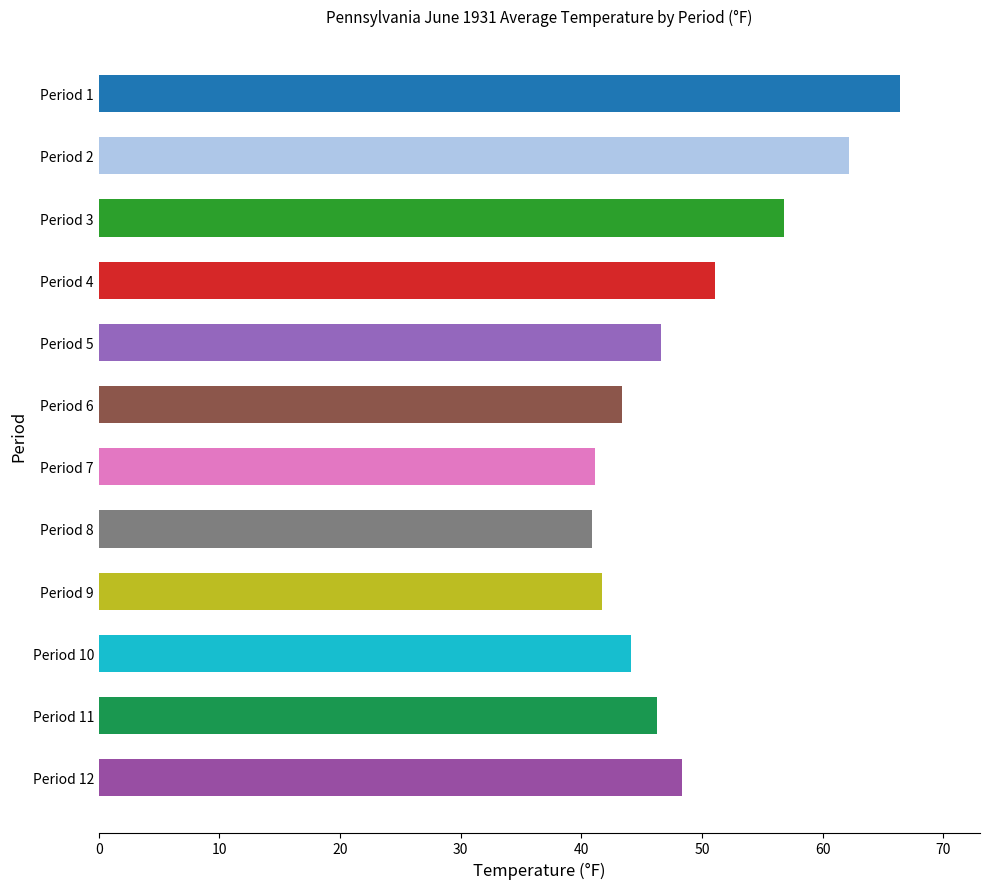

How many bars are there in total?

12